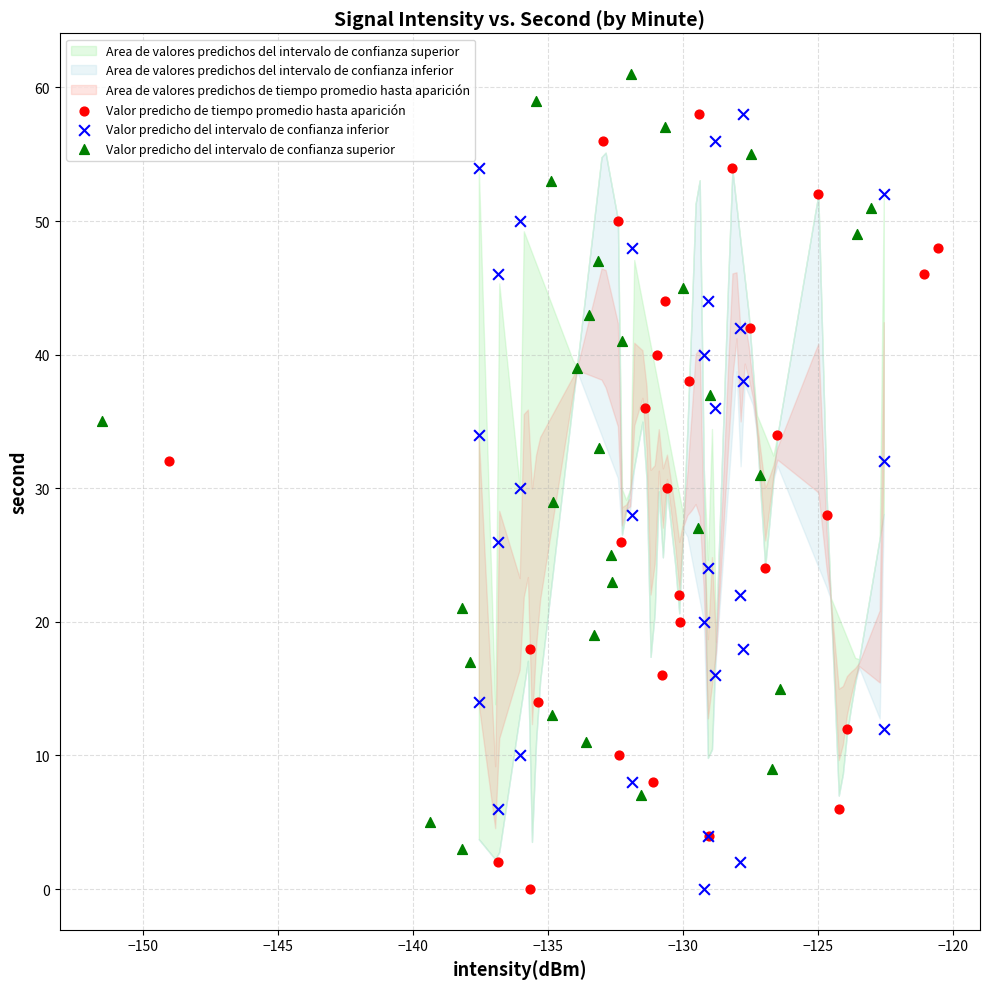

Which series contains the highest Y value?

Valor predicho del intervalo de confianza superior